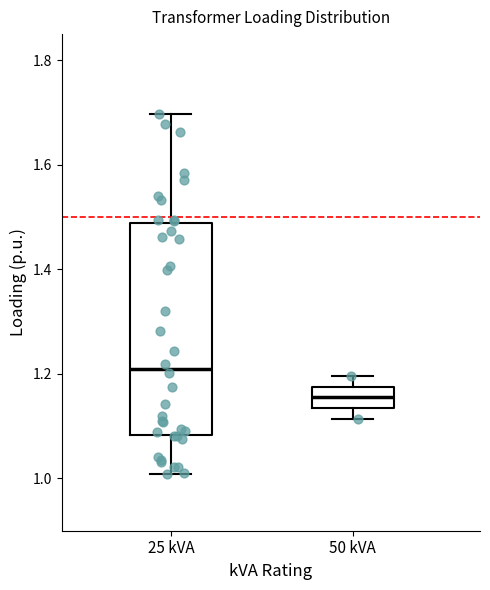

Reading left to right, transcribe this box plot: for each box, give where its median line is, the range the box spans, and where its two whiskers end, as read against the y-axis. The values are not printed on the chart, so give them approximately, as read against the axis.

25 kVA: median 1.22, box 1.08 to 1.48, whiskers 1.00 to 1.70
50 kVA: median 1.16, box 1.14 to 1.18, whiskers 1.12 to 1.20